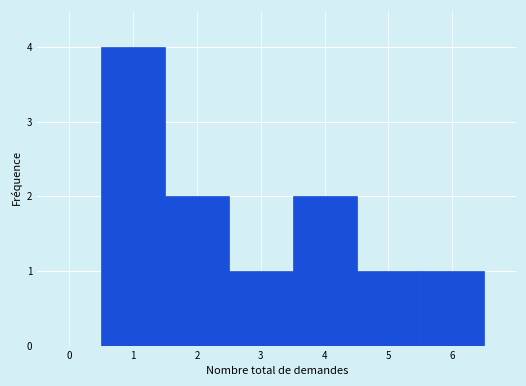

Reading left to right, transcribe this chart: for each bar, give the range it covers on the x-axis and its height. The values are not printed on the chart, so give them approximately, as read against the axis.

-0.5 to 0.5: 0
0.5 to 1.5: 4
1.5 to 2.5: 2
2.5 to 3.5: 1
3.5 to 4.5: 2
4.5 to 5.5: 1
5.5 to 6.5: 1